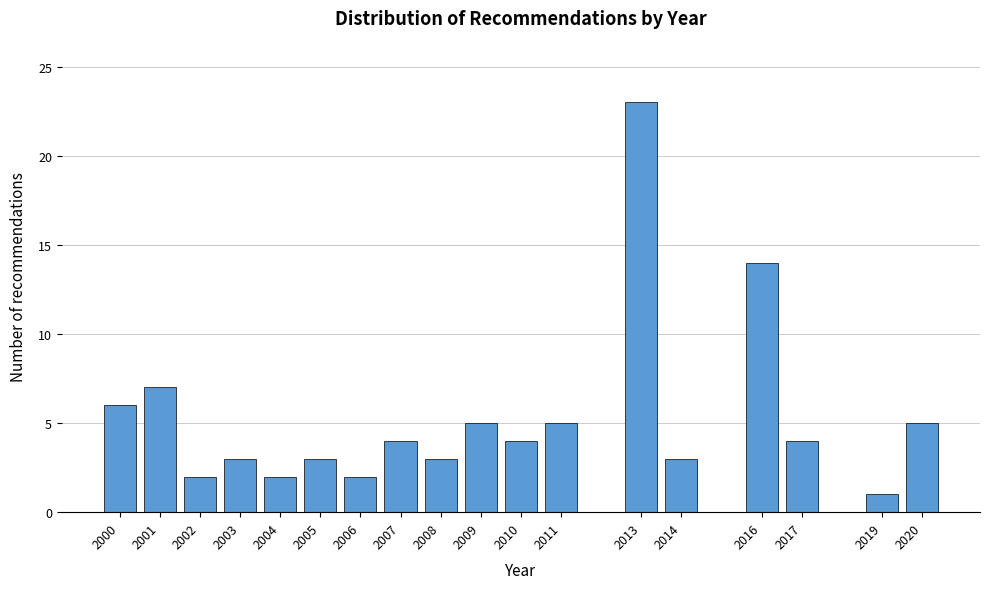

Reading left to right, transcribe all the data shown in this chart.

2000=6	2001=7	2002=2	2003=3	2004=2	2005=3	2006=2	2007=4	2008=3	2009=5	2010=4	2011=5	2013=23	2014=3	2016=14	2017=4	2019=1	2020=5